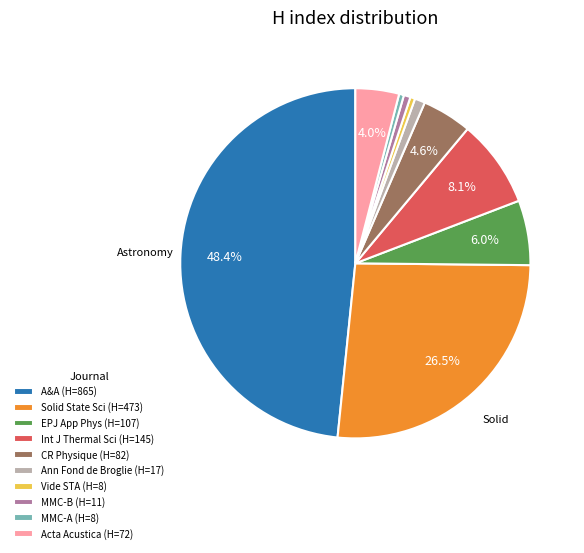

Which slice is the largest?

A&A (H=865)